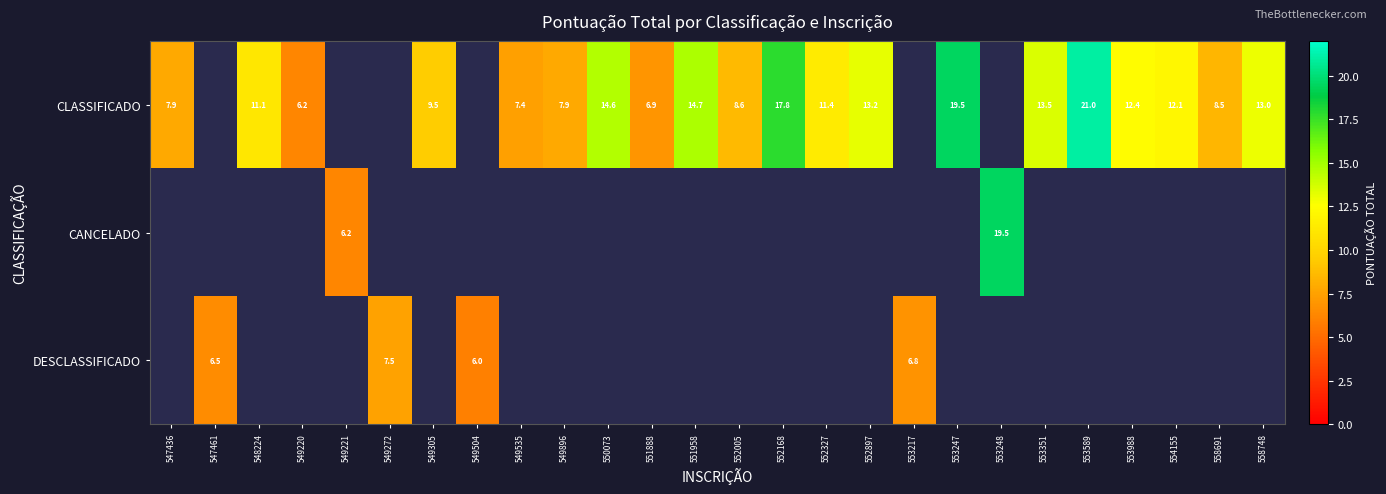

What is the smallest value displayed?

6.0